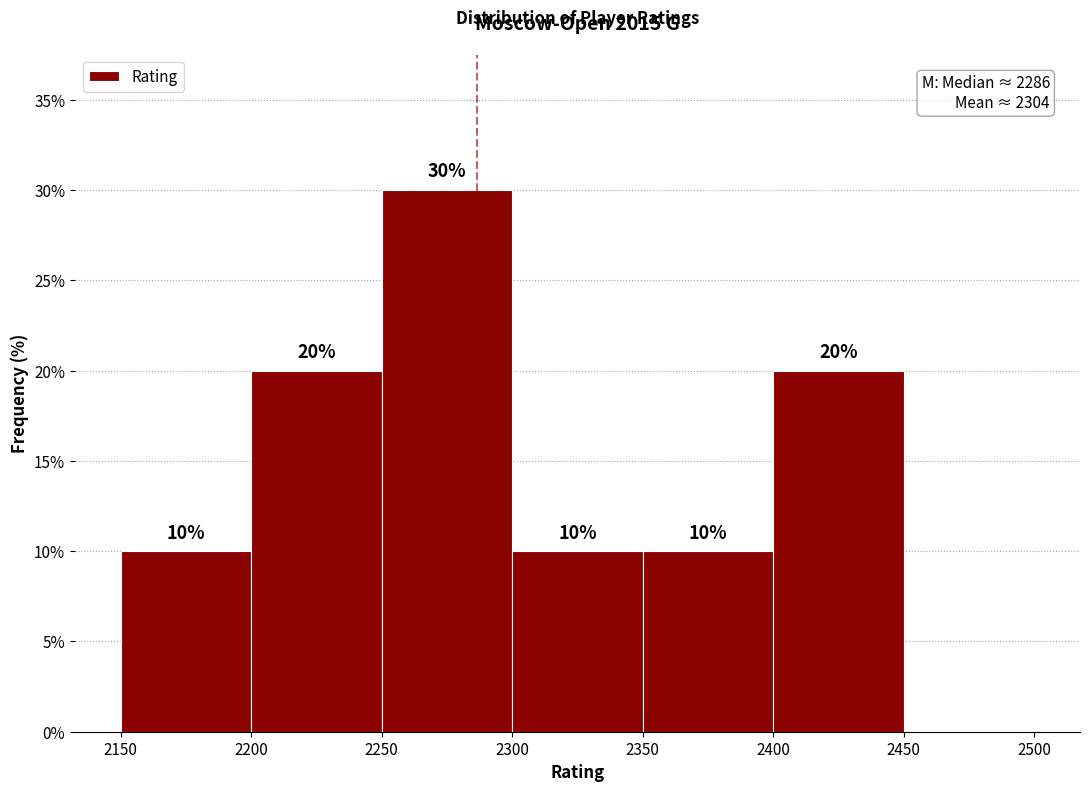

Over which range of the x-axis is the bar tallest?

2250 to 2300